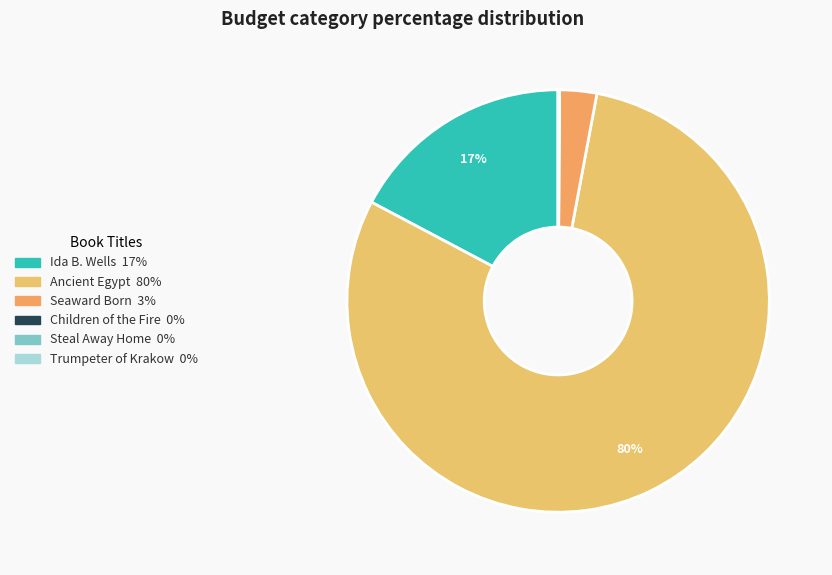

Rank the categories by value from lowest to highest.

Trumpeter of Krakow, Steal Away Home, Children of the Fire, Seaward Born, Ida B. Wells, Ancient Egypt